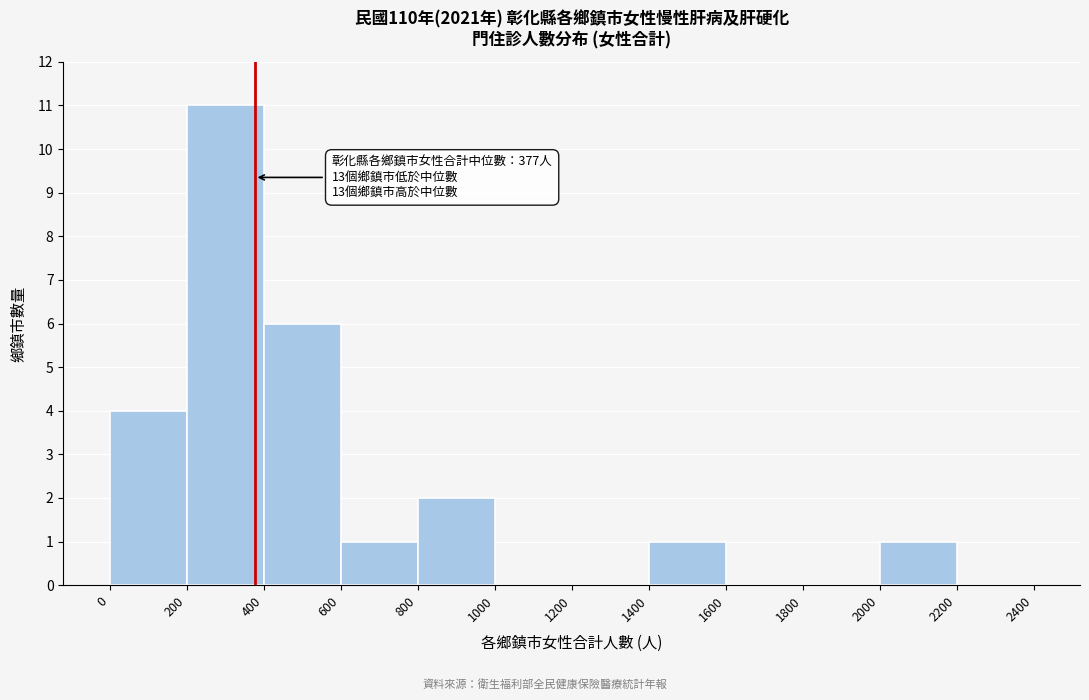

Over which range of the x-axis is the bar tallest?

200 to 400